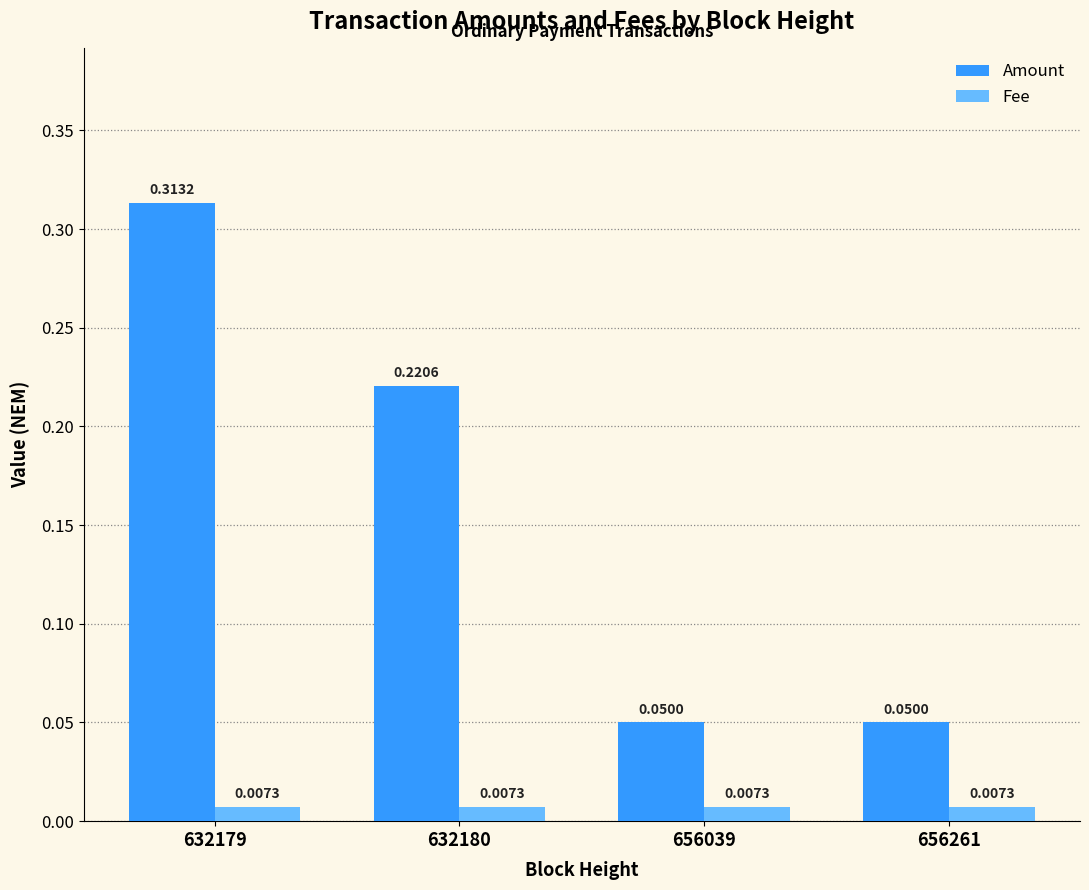

At how many categories does at least one series exceed 0?

4